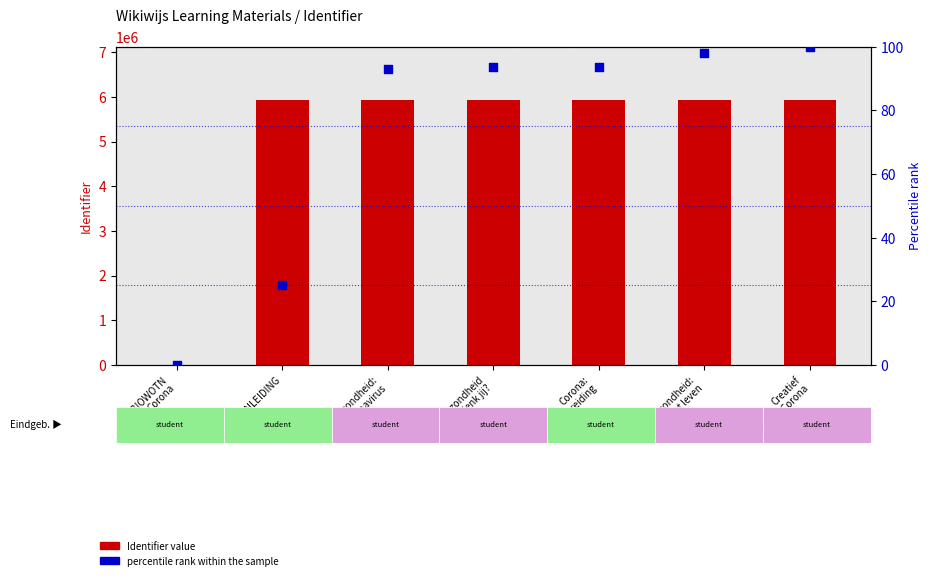

At which category is the sum across all series the highest?

Creatief
tegen Corona